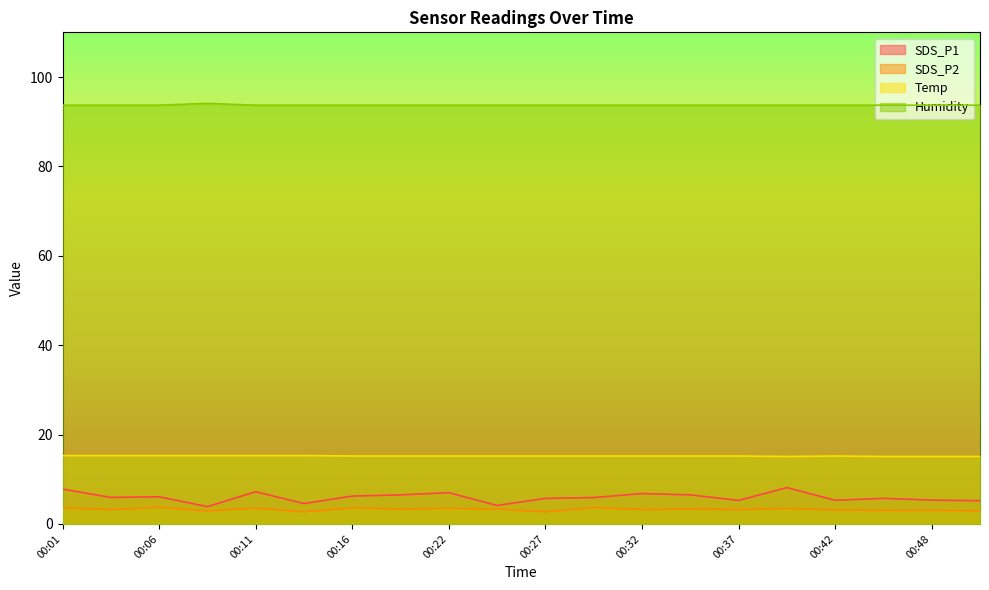

At which category does the chart reach its minimum across all series?

00:14